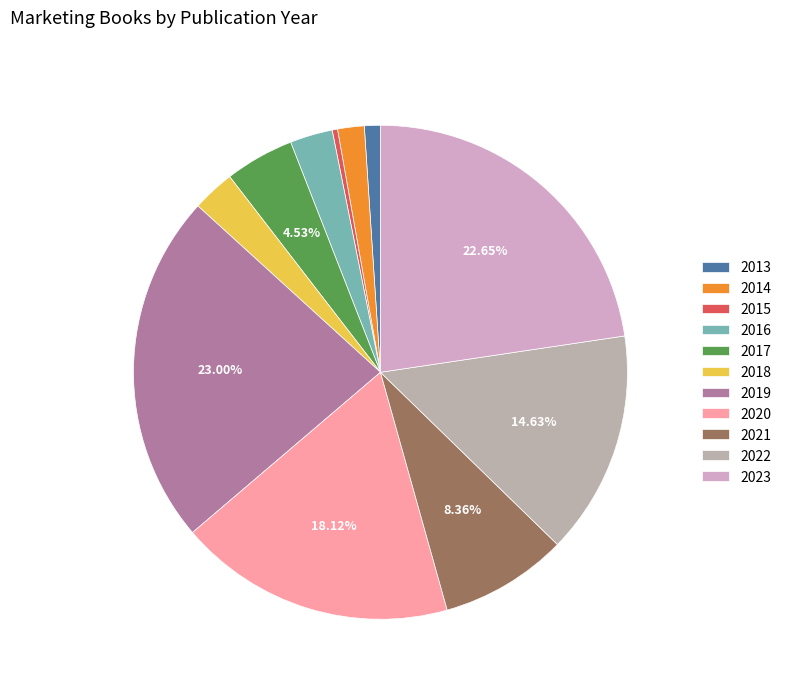

To the nearest percent, what is the difference between the largest and smallest slice percentages?

23%